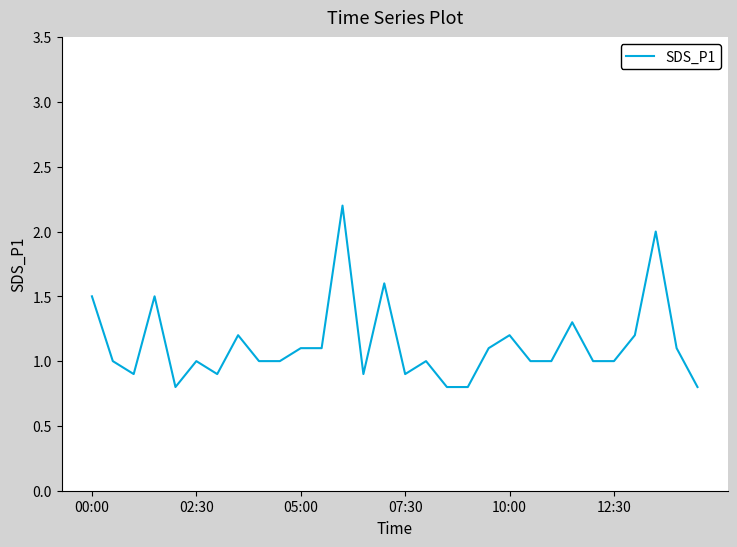

What is the maximum value shown in the chart?

2.2